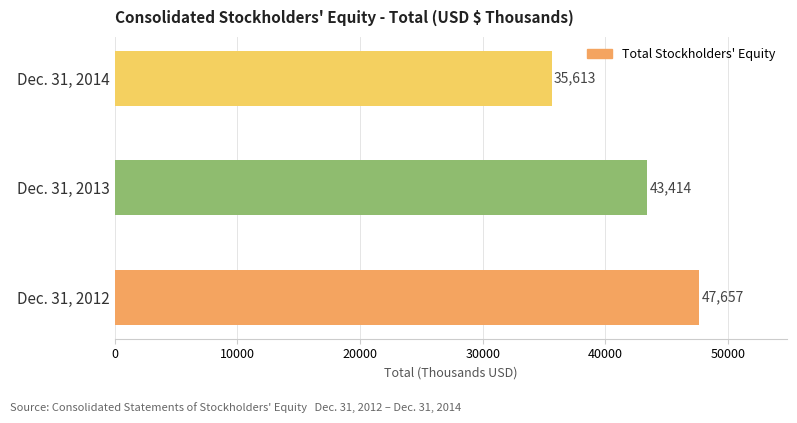

List the labels in order of value, largest first.

Dec. 31, 2012, Dec. 31, 2013, Dec. 31, 2014